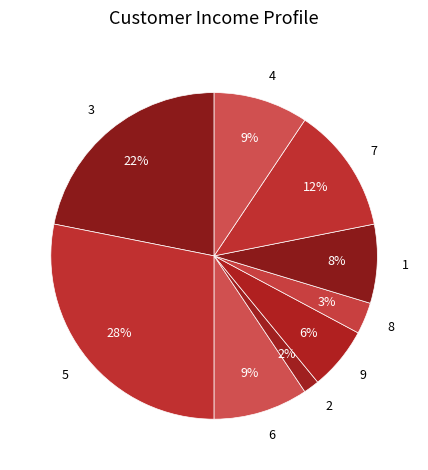

To the nearest percent, what is the average slice percentage?

11%